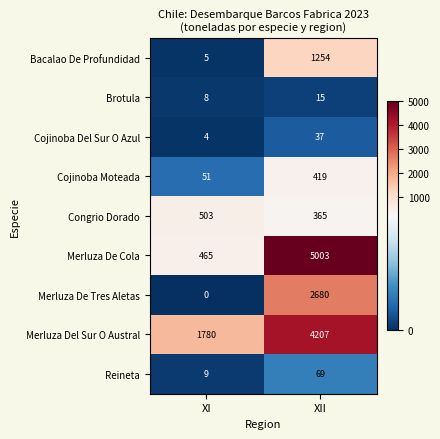

The Congrio Dorado series shows 503 at XI. True or false?

True